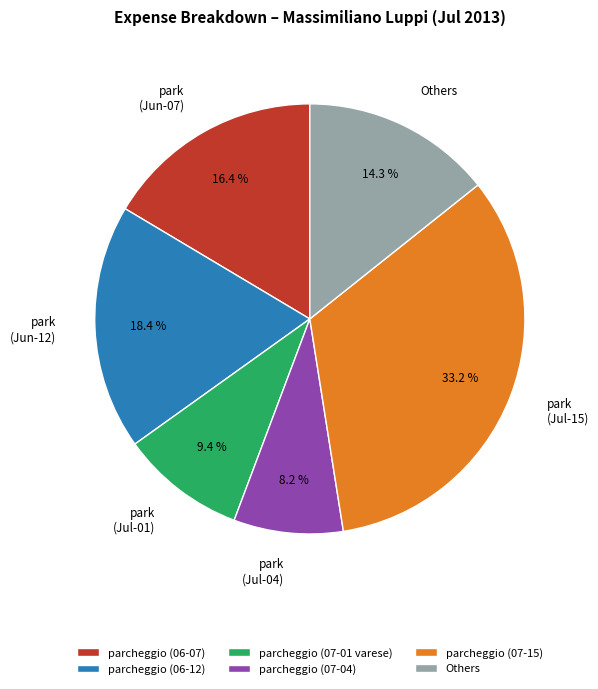

What portion of the pie excludes parcheggio (06-12)?

81.6%